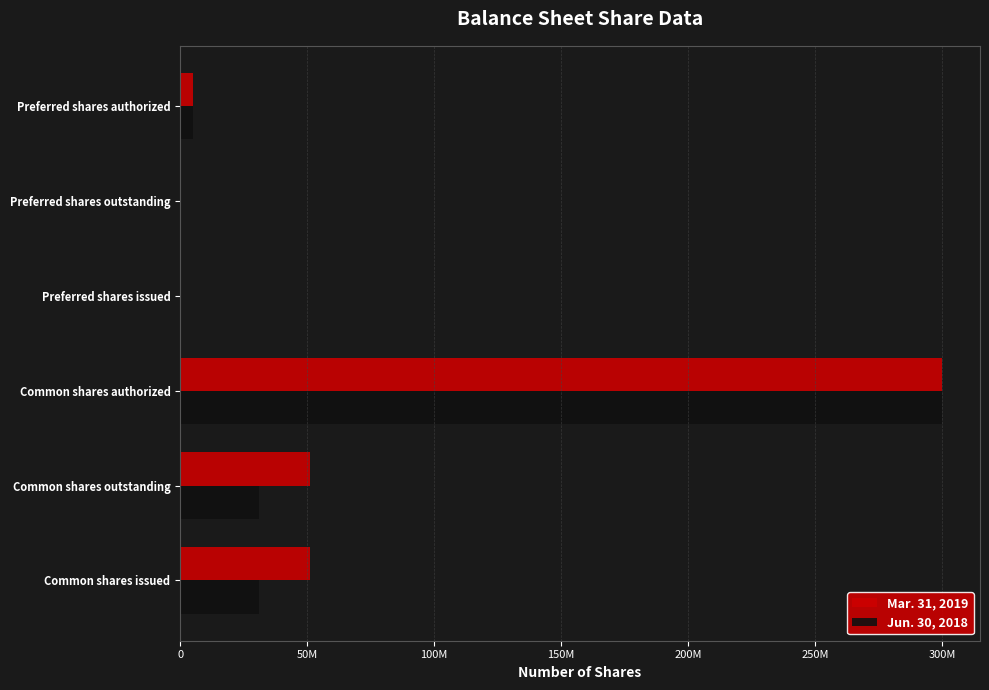

List the series in order of their overall mean, lowest first.

Jun. 30, 2018, Mar. 31, 2019